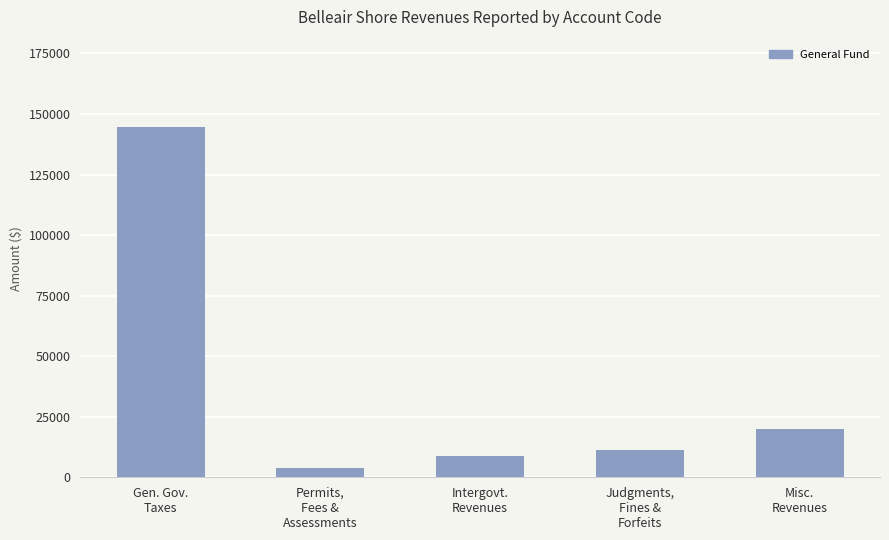

What is the average value?

37619